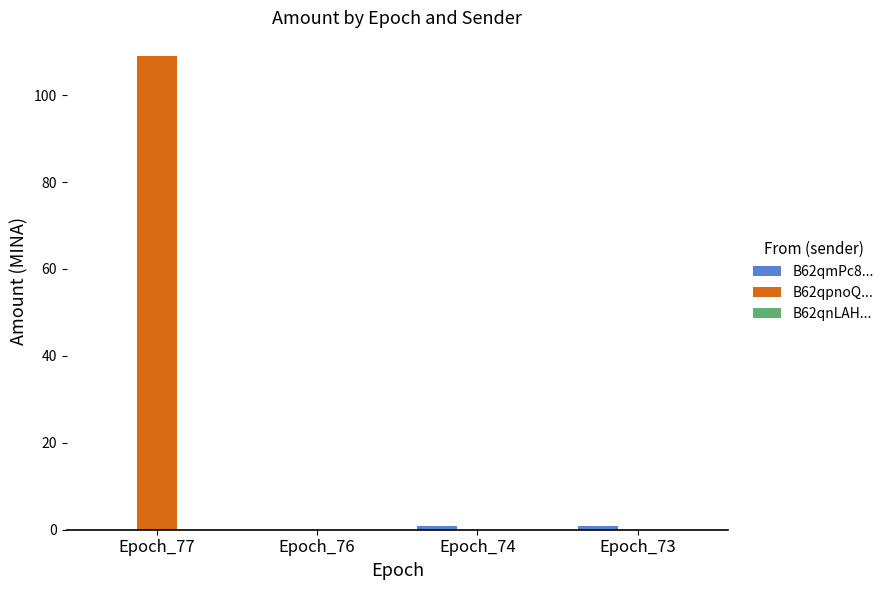

What is the highest value of the B62qpnoQ... series?

109.0